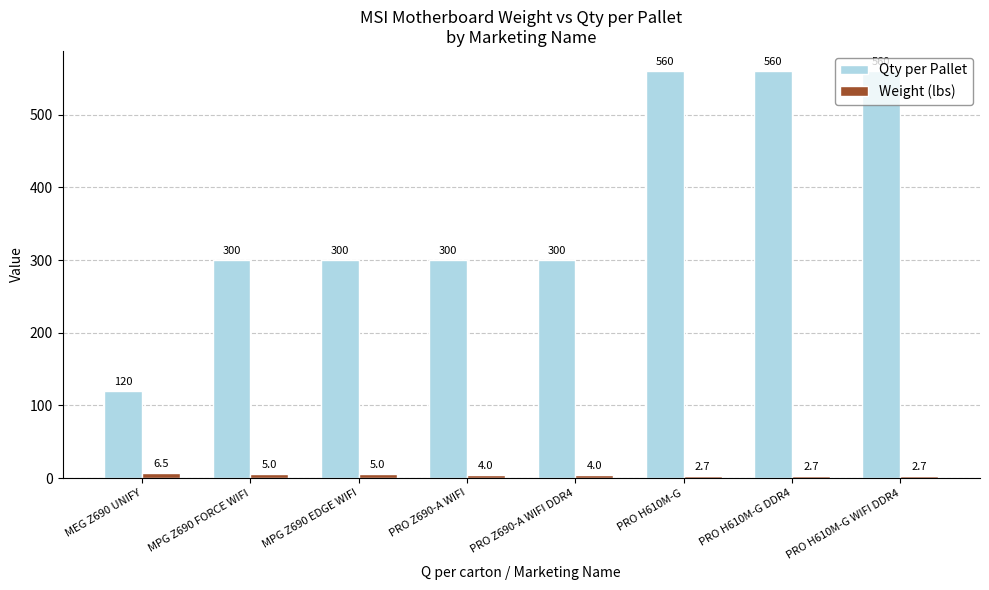

Reading right to left, transcribe all the data shown in this chart.

Qty per Pallet: PRO H610M-G WIFI DDR4=560.0	PRO H610M-G DDR4=560.0	PRO H610M-G=560.0	PRO Z690-A WIFI DDR4=300.0	PRO Z690-A WIFI=300.0	MPG Z690 EDGE WIFI=300.0	MPG Z690 FORCE WIFI=300.0	MEG Z690 UNIFY=120.0
Weight (lbs): PRO H610M-G WIFI DDR4=2.7	PRO H610M-G DDR4=2.7	PRO H610M-G=2.7	PRO Z690-A WIFI DDR4=4.0	PRO Z690-A WIFI=4.0	MPG Z690 EDGE WIFI=5.0	MPG Z690 FORCE WIFI=5.0	MEG Z690 UNIFY=6.5